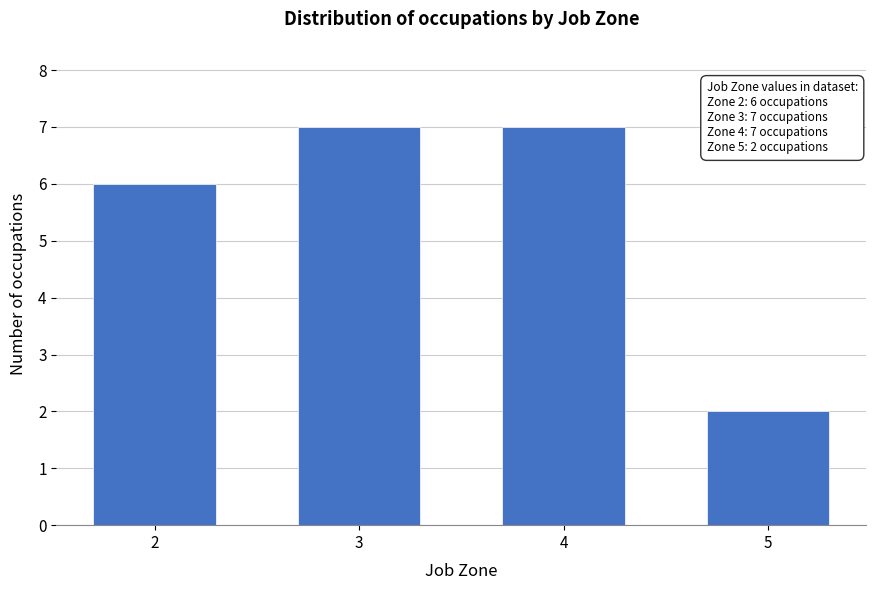

Reading left to right, what are all the values shown in this chart?

6	7	7	2